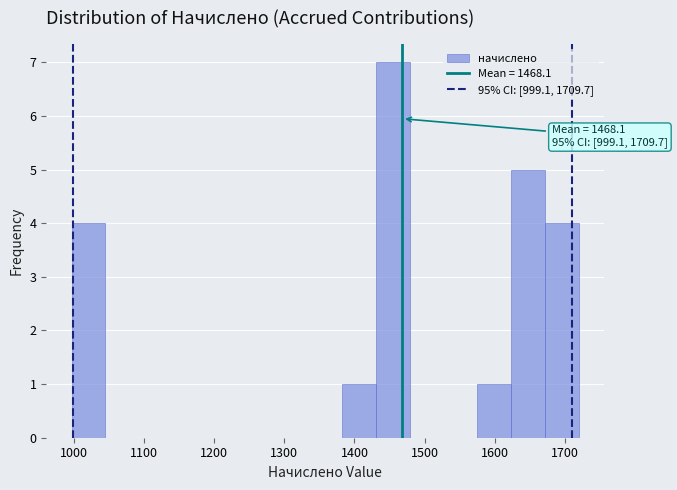

Over which range of the x-axis is the bar tallest?

1430 to 1480